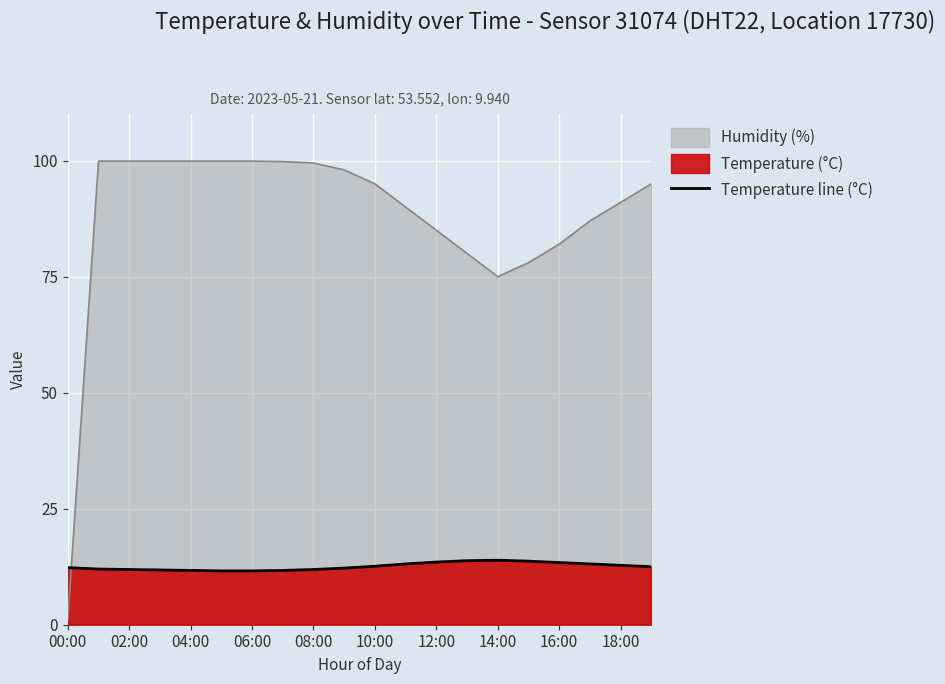

Reading left to right, what are all the values shown in this chart?

12.3	12.0	11.9	11.8	11.7	11.6	11.6	11.7	11.9	12.2	12.6	13.1	13.5	13.8	13.9	13.7	13.4	13.1	12.8	12.5